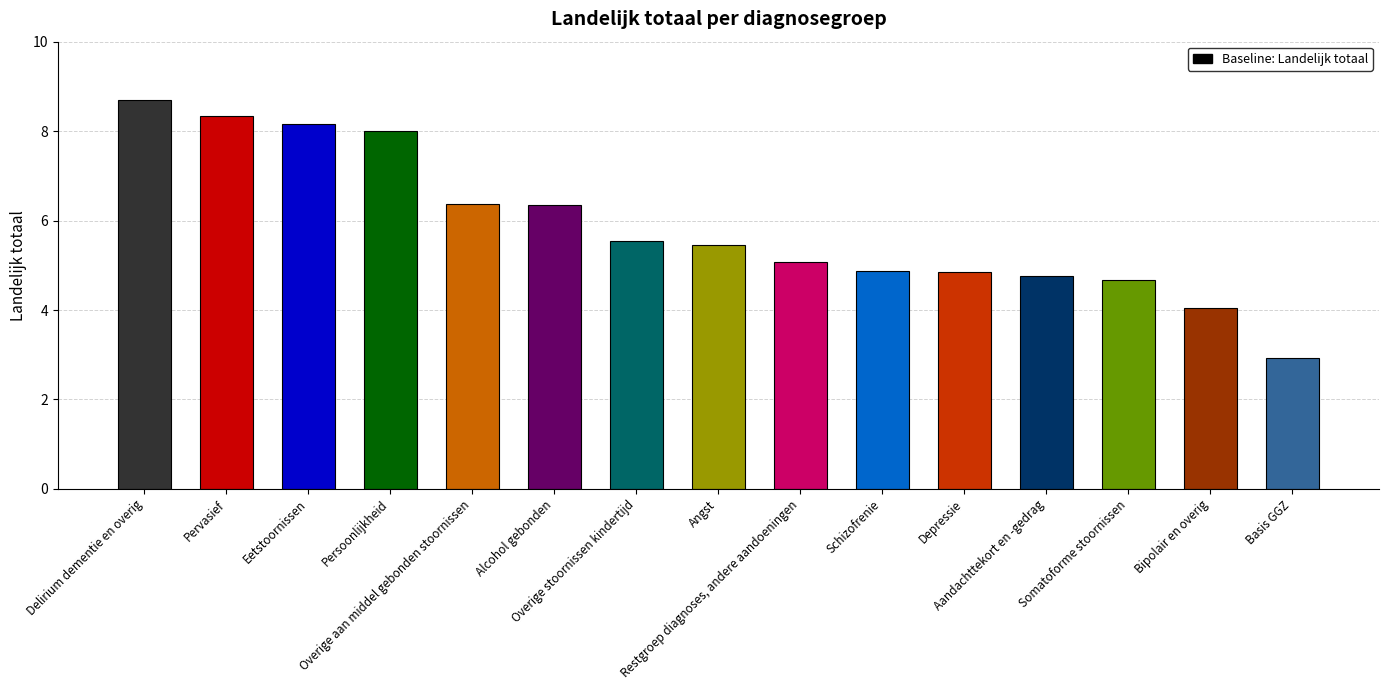

The value at Angst is 5.5. True or false?

True